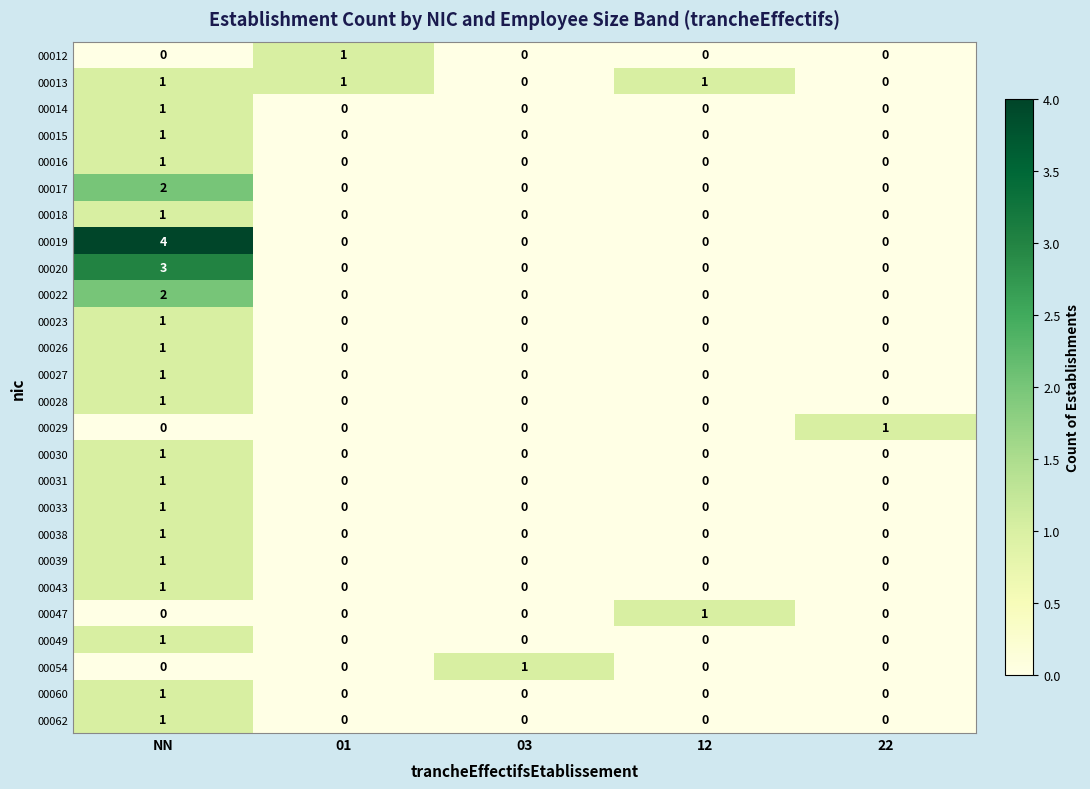

What is the maximum value shown in the chart?

4